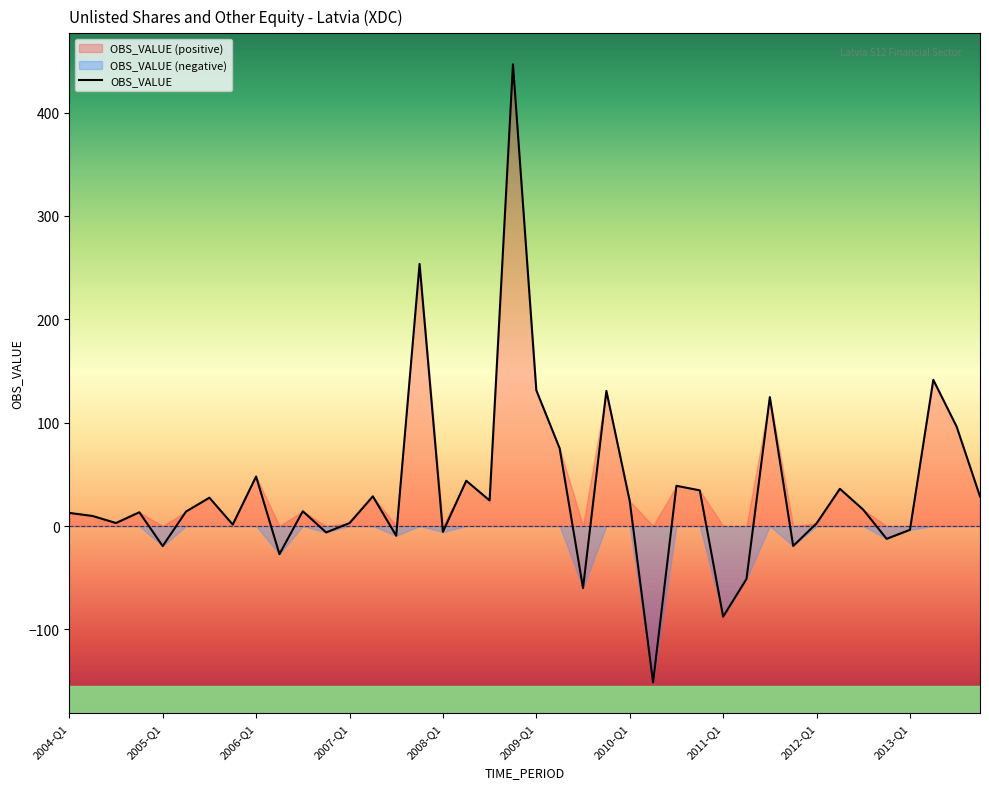

The value at 2011-Q1 is -87.7. True or false?

True